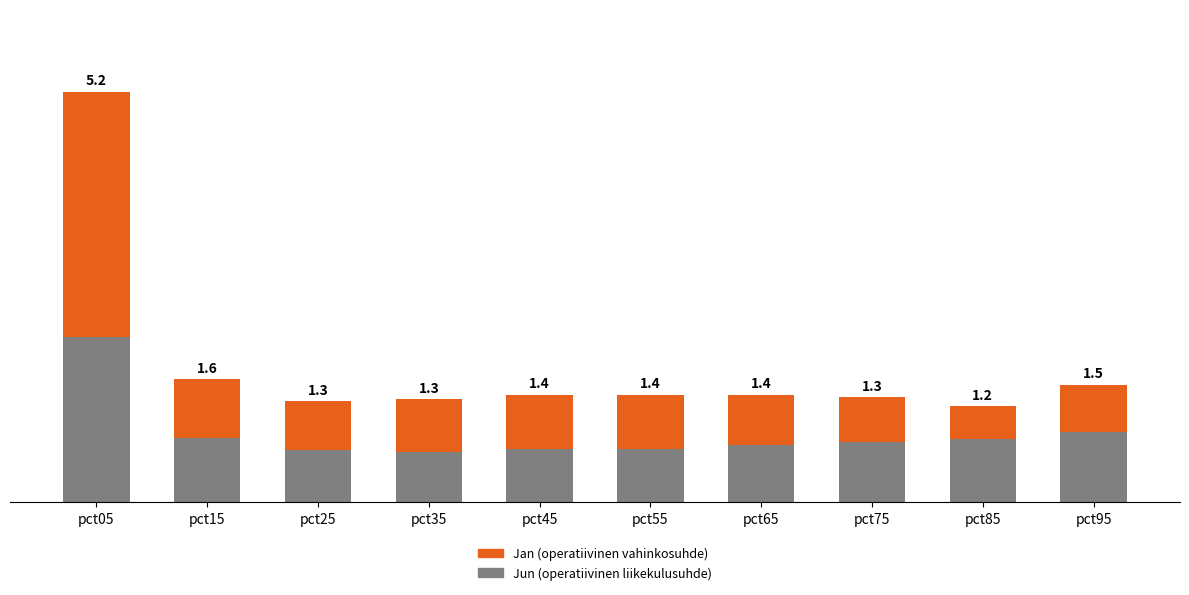

True or false: Jan (vahinkosuhde) has a value of 5.0 at pct05.

False